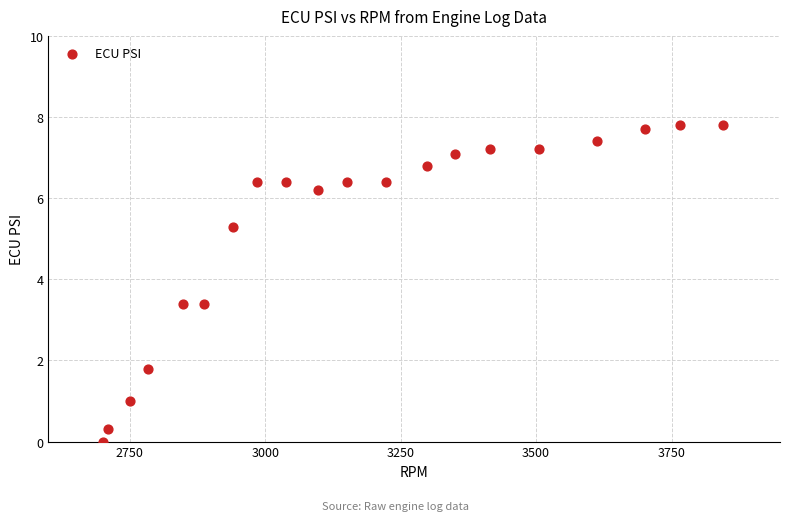

List the coordinates of all points as (X, Y) pairs, reading left to right.

(2701.0, 0.0)  (2710.0, 0.3)  (2751.0, 1.0)  (2783.0, 1.8)  (2849.0, 3.4)  (2887.0, 3.4)  (2941.0, 5.3)  (2984.0, 6.4)  (3038.0, 6.4)  (3097.0, 6.2)  (3151.0, 6.4)  (3223.0, 6.4)  (3299.0, 6.8)  (3350.0, 7.1)  (3415.0, 7.2)  (3505.0, 7.2)  (3613.0, 7.4)  (3701.0, 7.7)  (3766.0, 7.8)  (3844.0, 7.8)